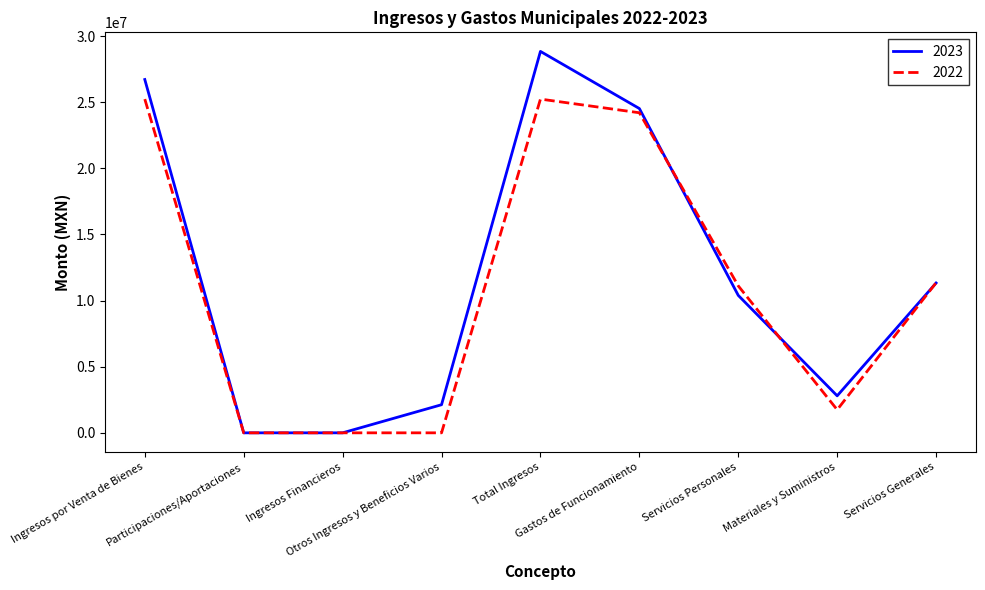

What is the maximum value shown in the chart?

28840793.6